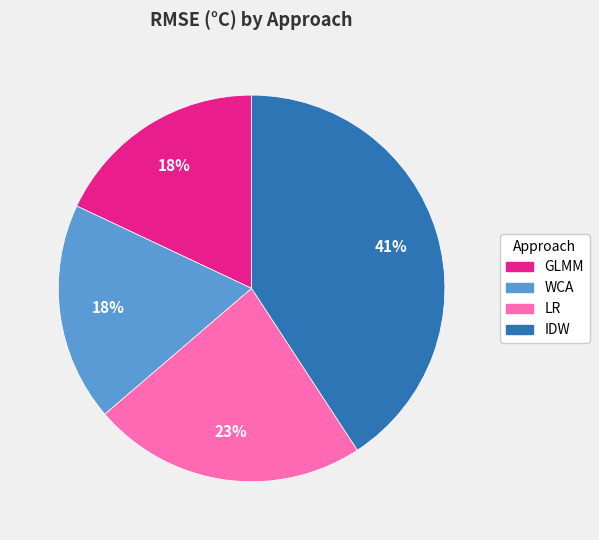

Combined, do LR and IDW account for over 50%?

Yes